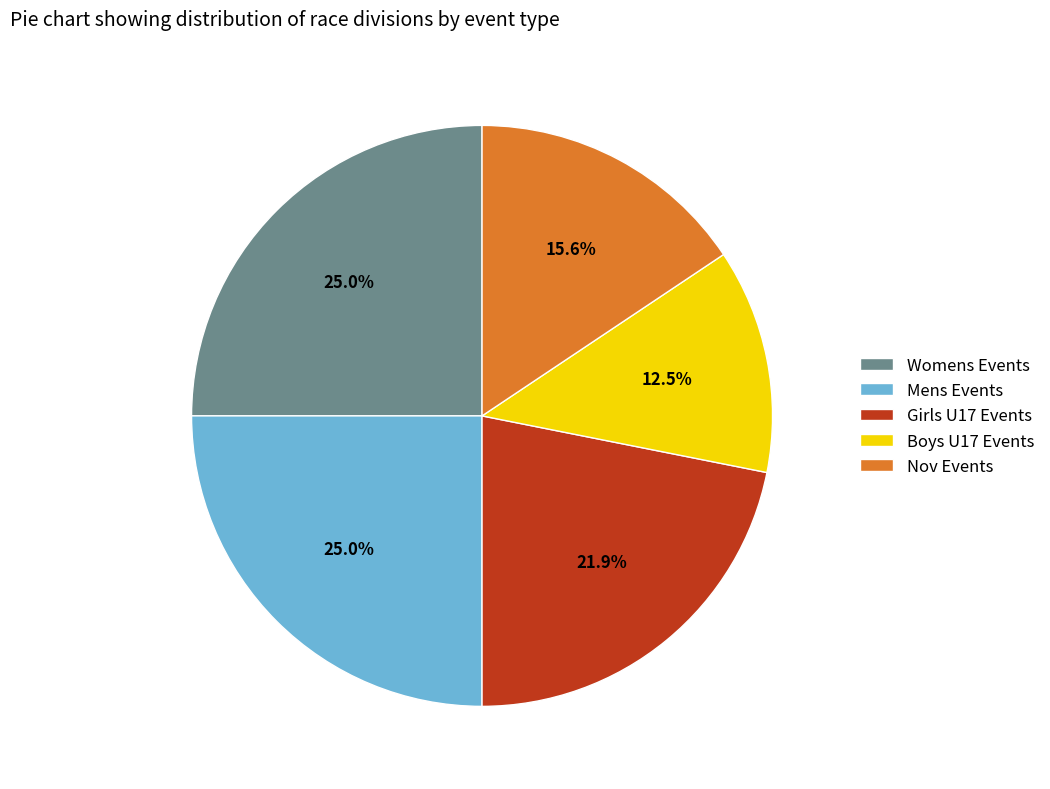

Which category has the smallest portion of the pie?

Boys U17 Events